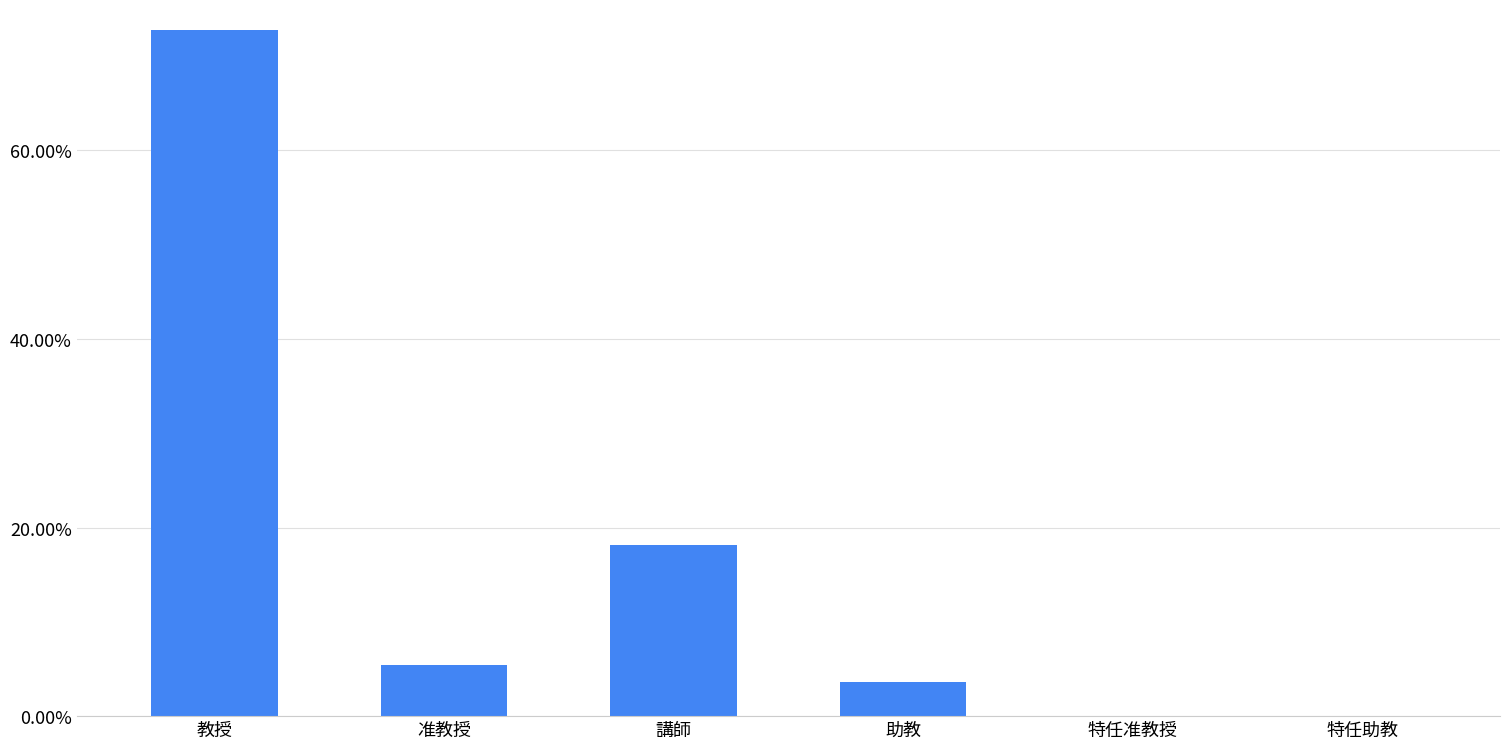

The chart shows a value of 72.7 at 教授. True or false?

True